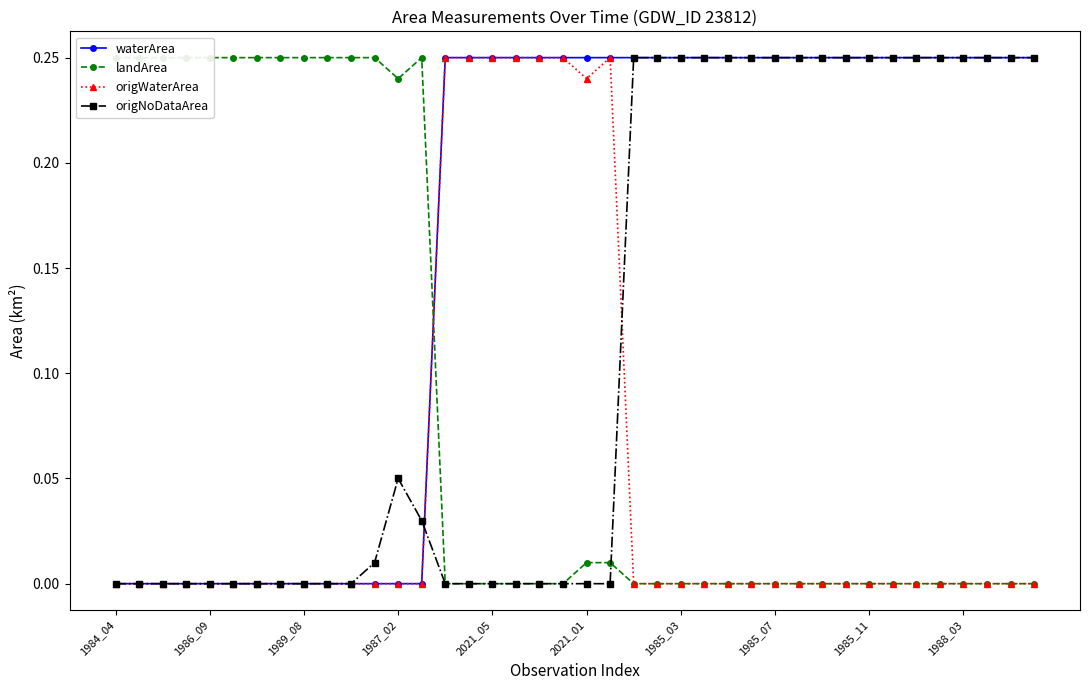

Which series ends up on top after the final intersection of origNoDataArea and waterArea?

waterArea